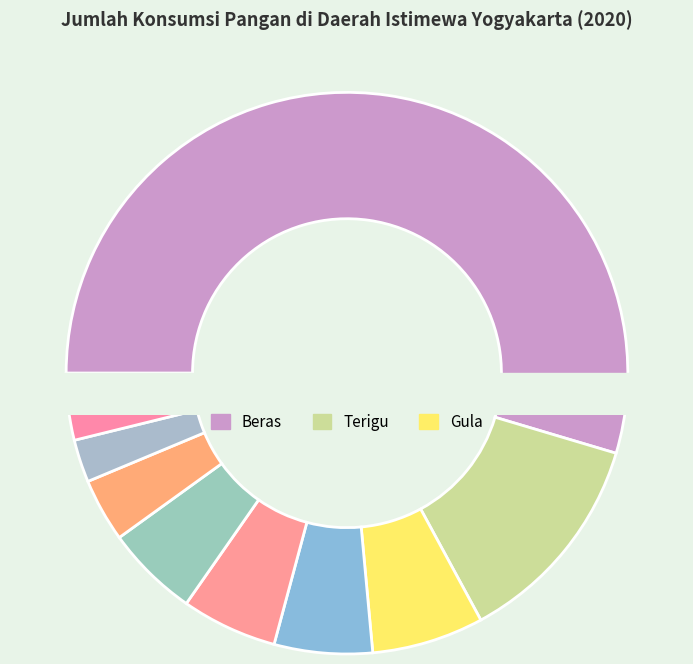

Combined, do Buah Pepaya and Beras account for over 50%?

Yes